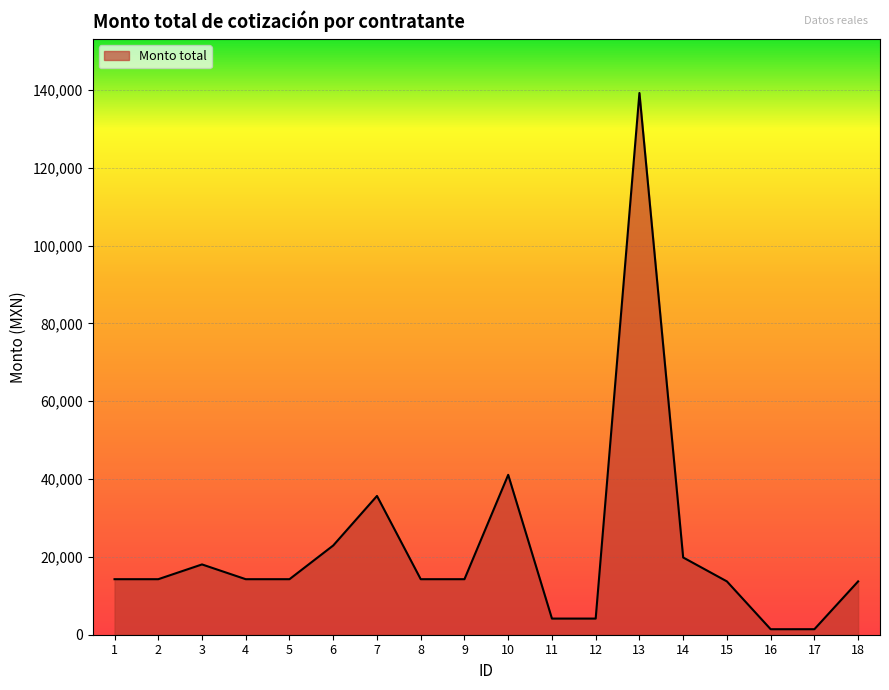

Approximately how many times larger is the value at 11 compared to 8?

0.3